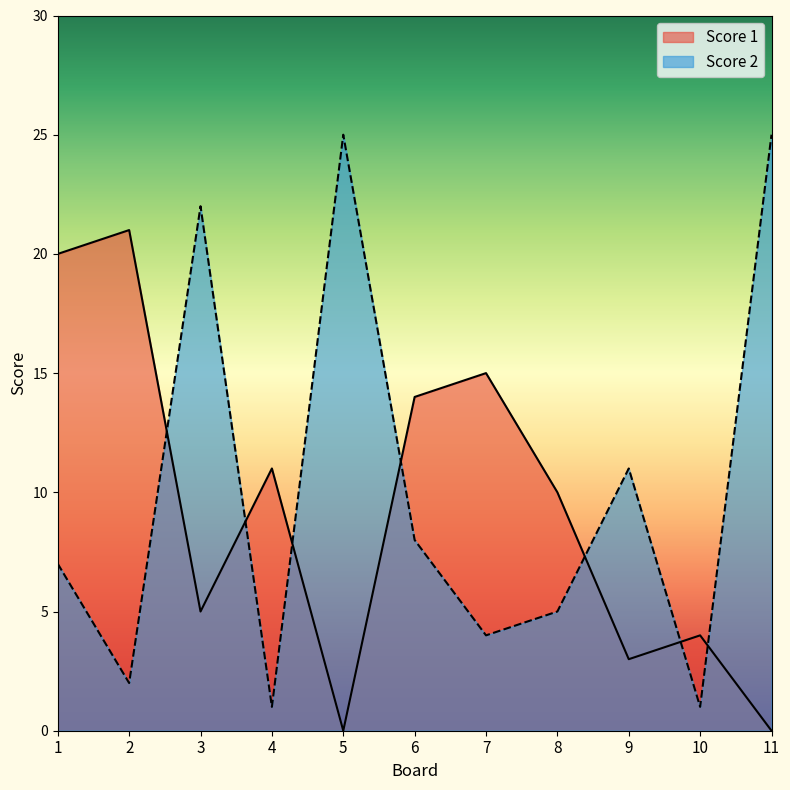

At which category does the chart reach its peak across all series?

5